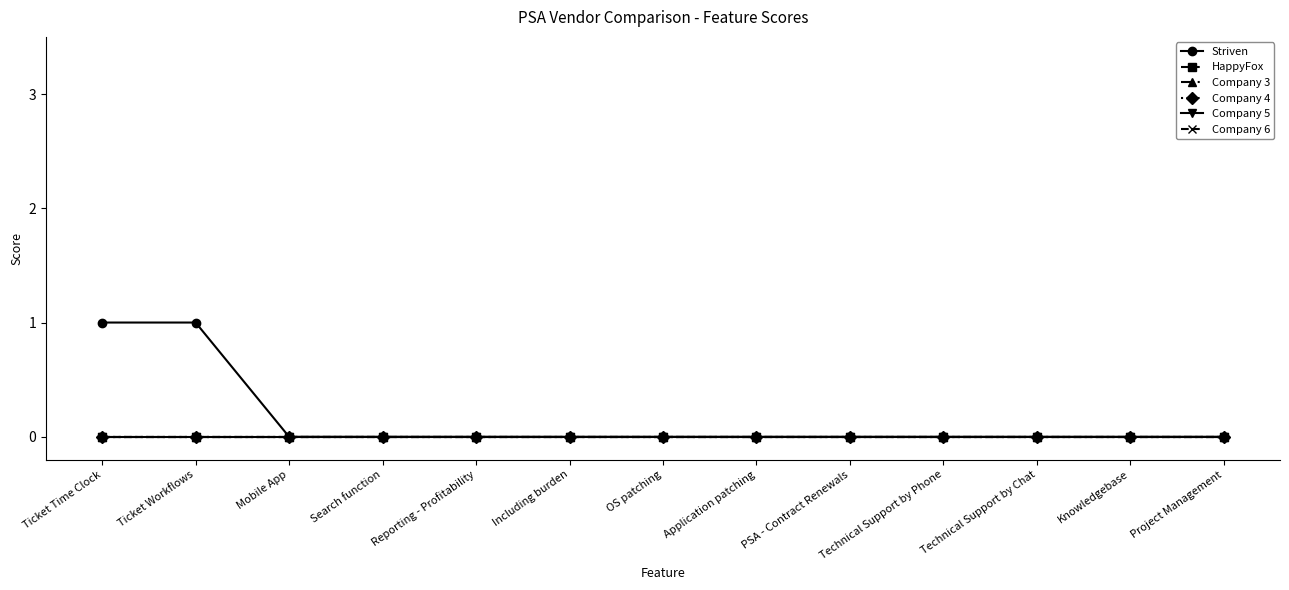

At how many categories does at least one series exceed 0?

2